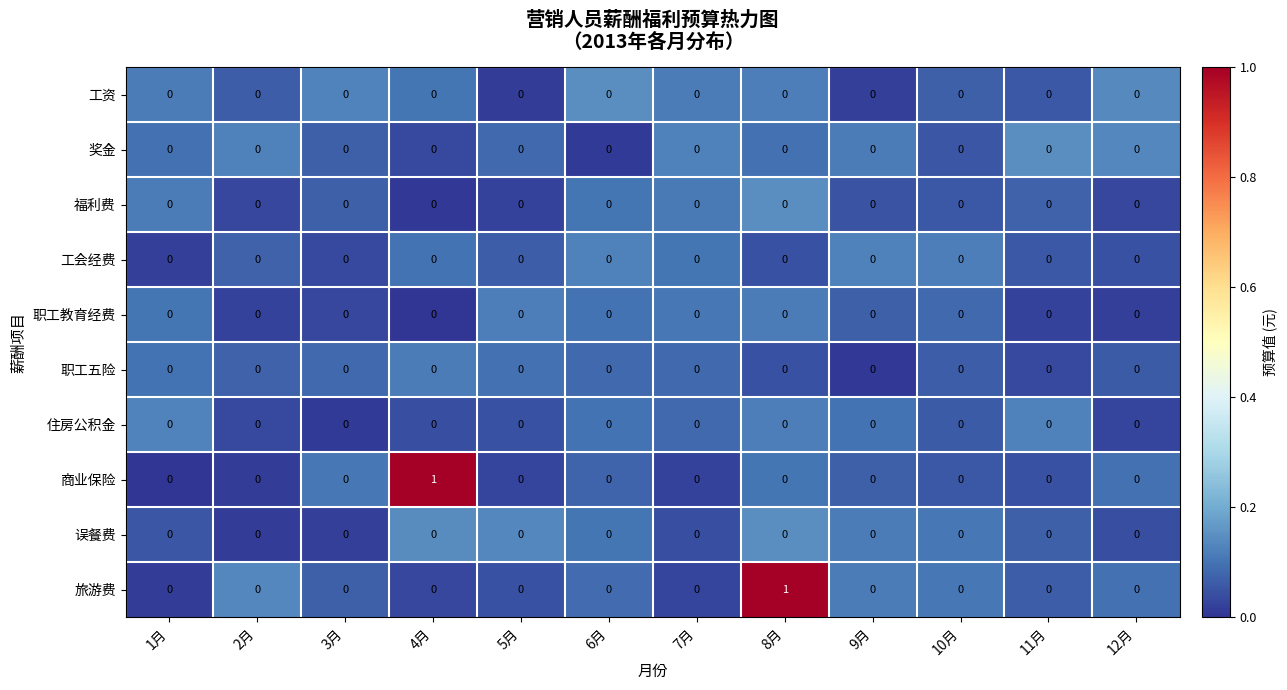

Which category has the highest value in the 旅游费 series?

8月